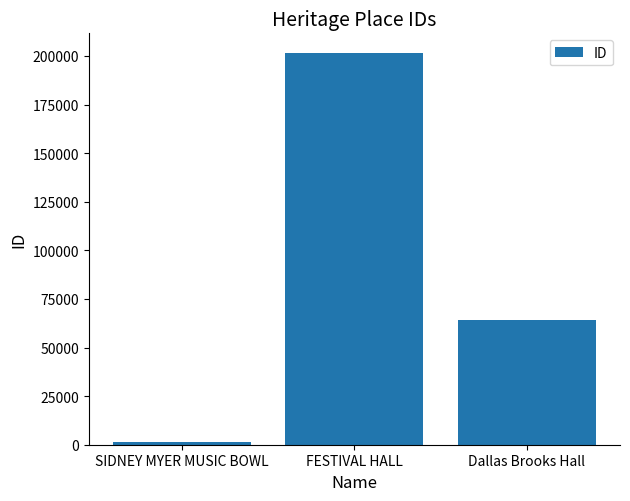

What is the ratio of the value at FESTIVAL HALL to the value at SIDNEY MYER MUSIC BOWL?

131.9